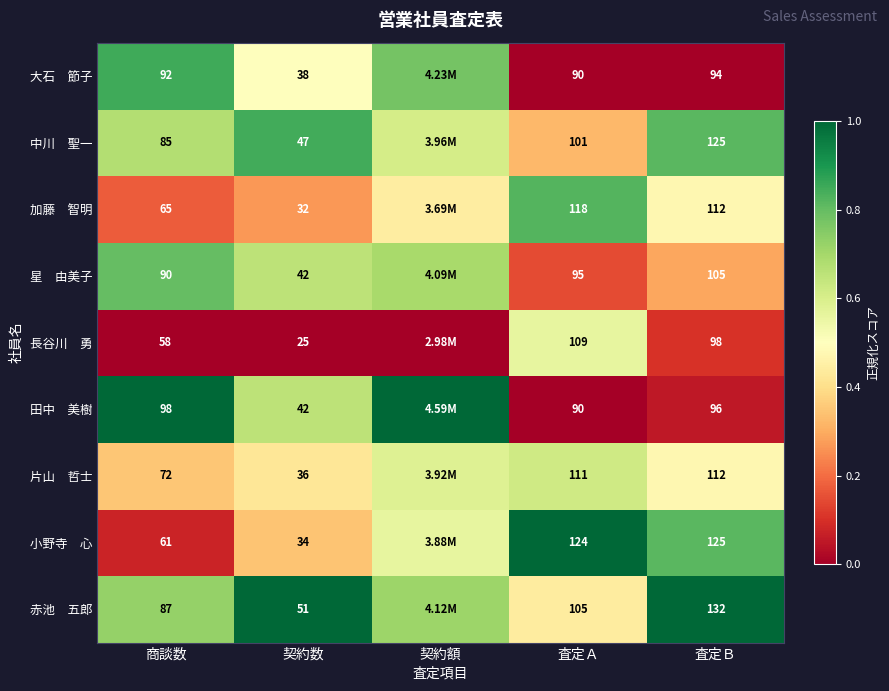

True or false: 長谷川 勇 has a value of 0.6 at 査定Ａ.

True